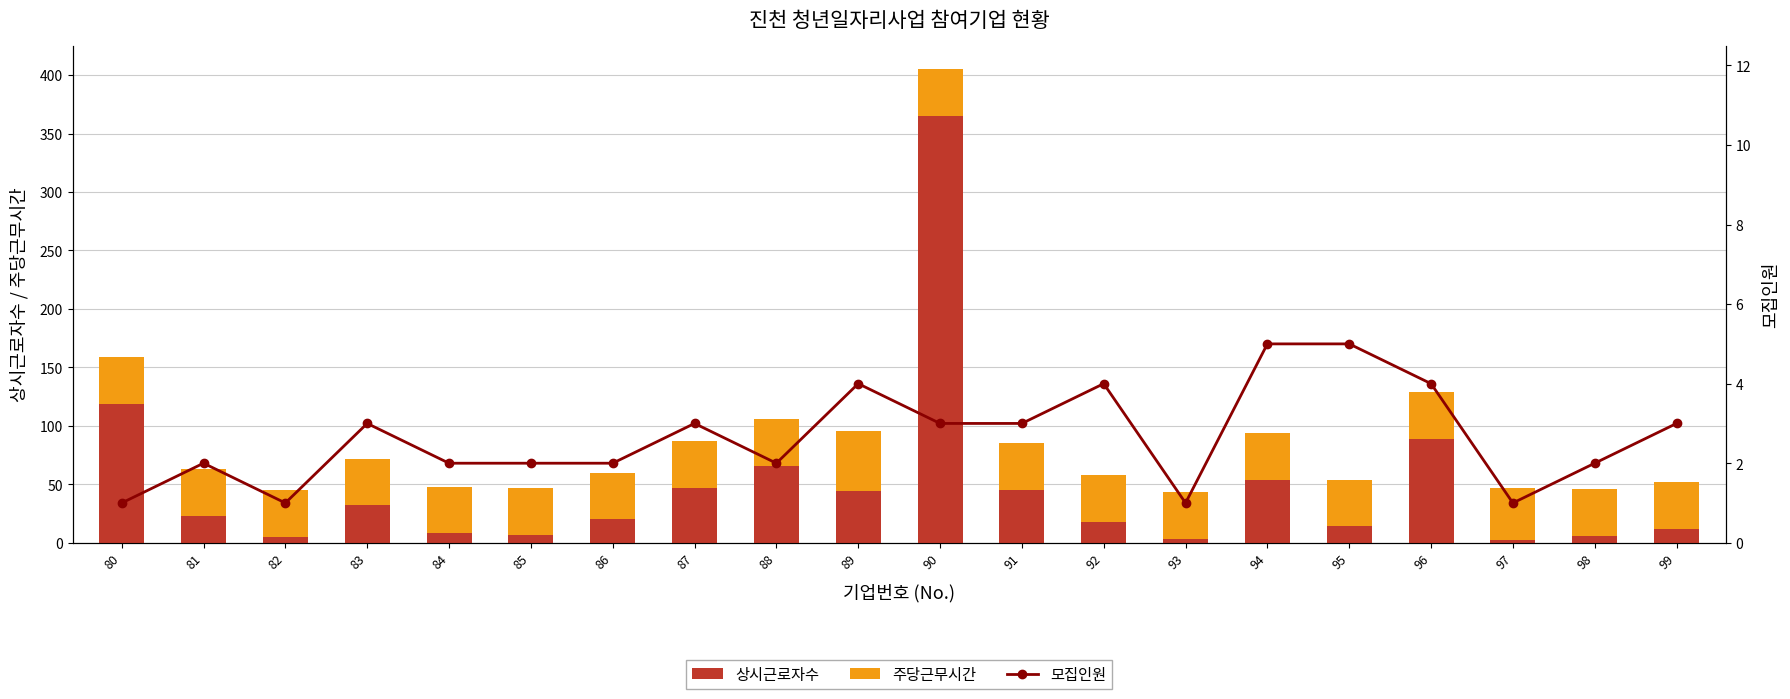

What is the spread (max minus min) of values at 80?

118